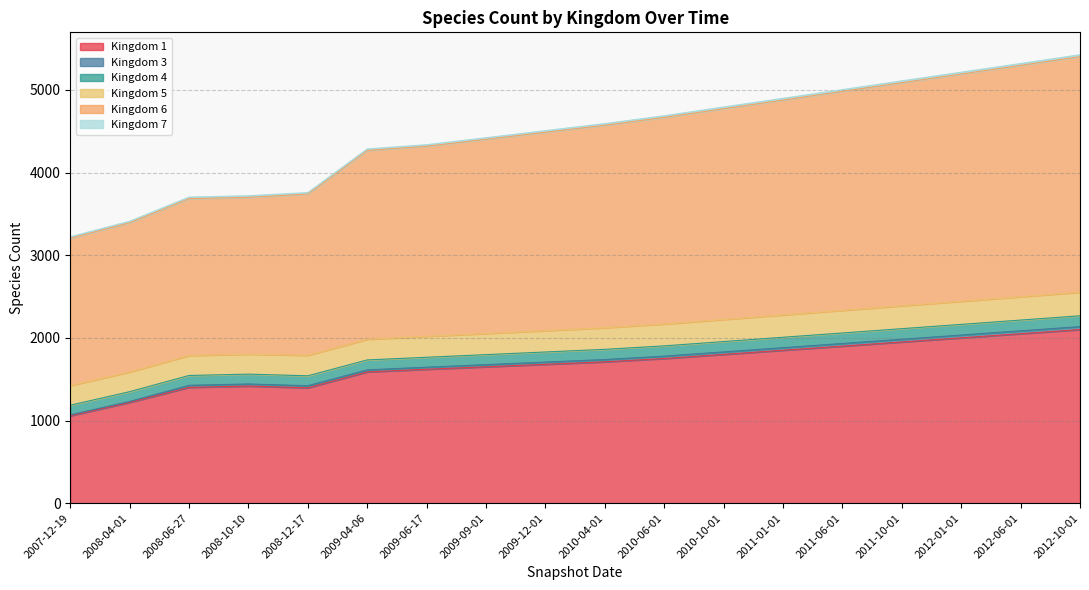

What is the spread (max minus min) of values at 2009-04-06?

2266